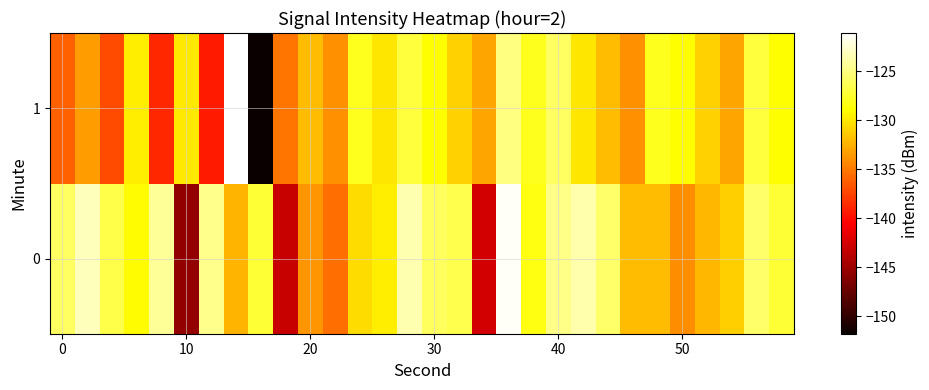

Which series has the largest range (max minus min)?

1